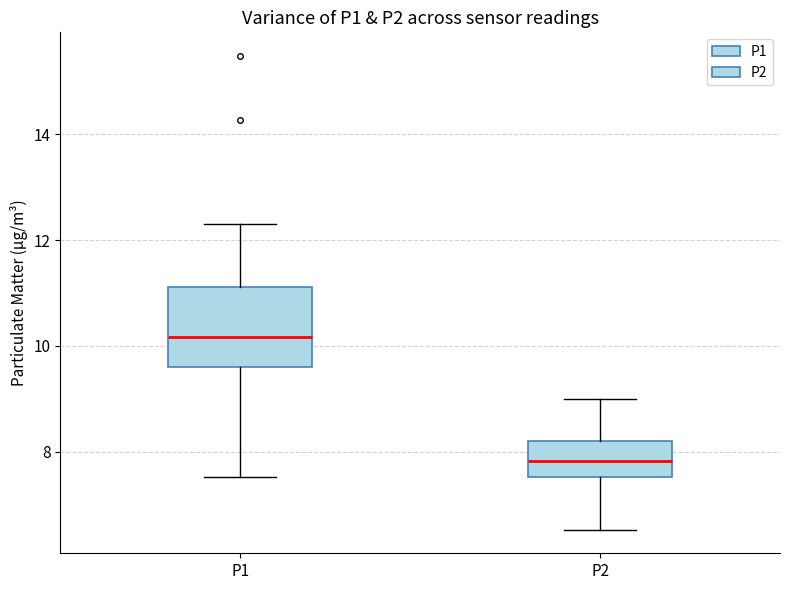

Which box has the highest median line?

P1